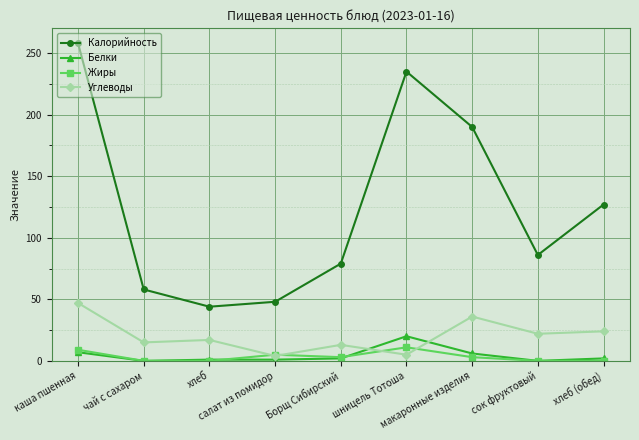

Is the value of Углеводы at хлеб greater than the value of Белки at макаронные изделия?

Yes